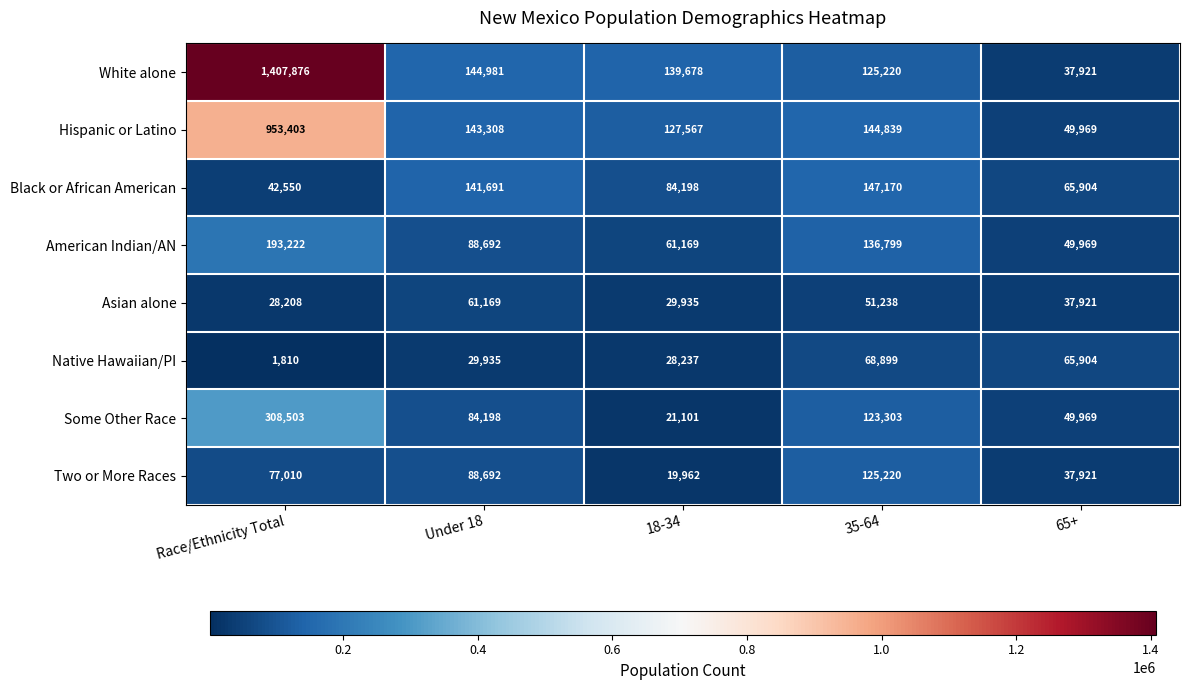

What is the sum of all Native Hawaiian/PI values?

194785